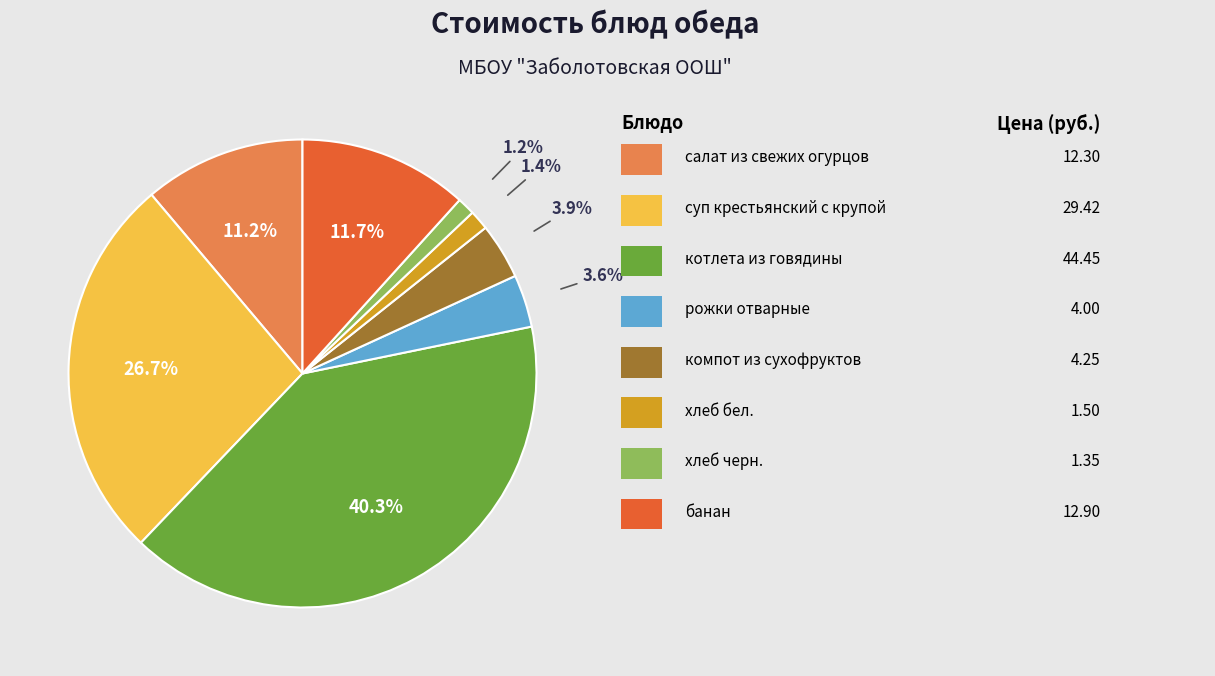

Does any single category account for the majority?

No